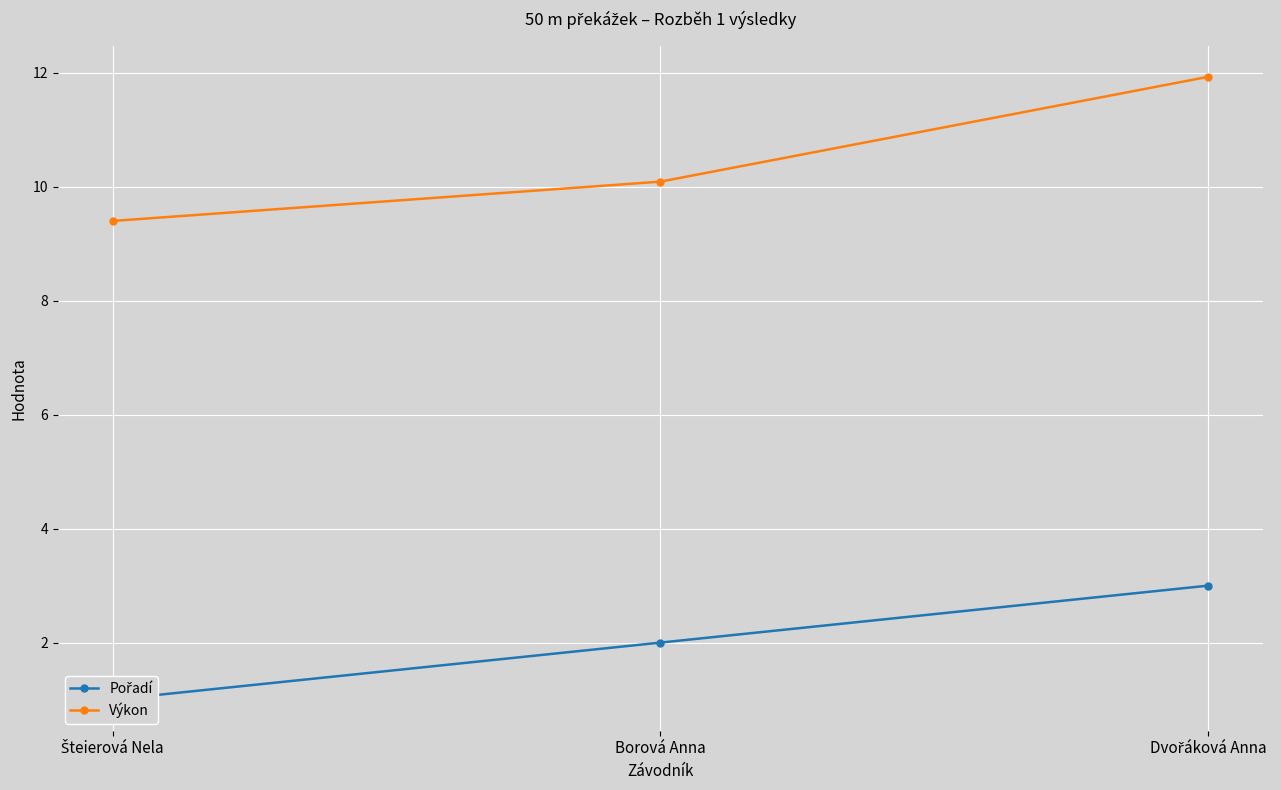

List the series in order of their overall mean, lowest first.

Pořadí, Výkon